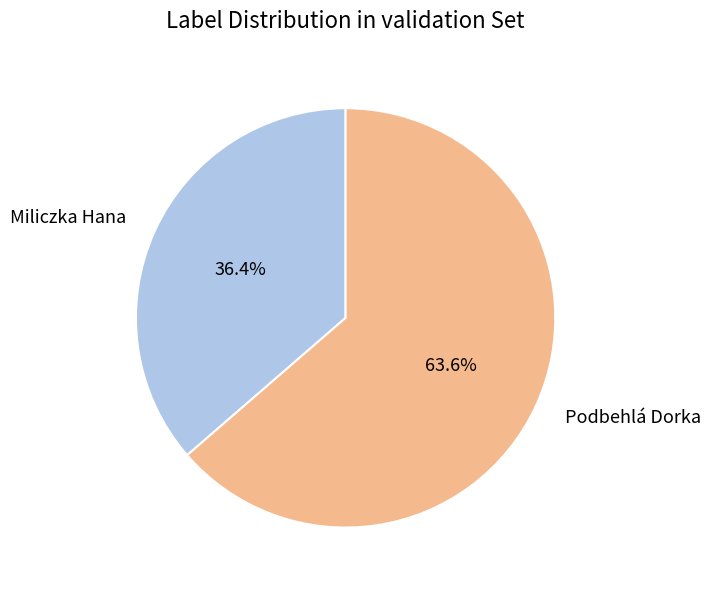

Which slice is the largest?

Podbehlá Dorka